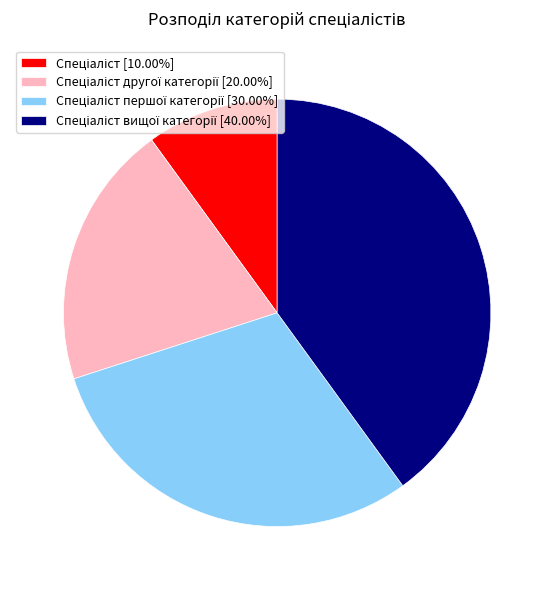

Does any single category account for the majority?

No